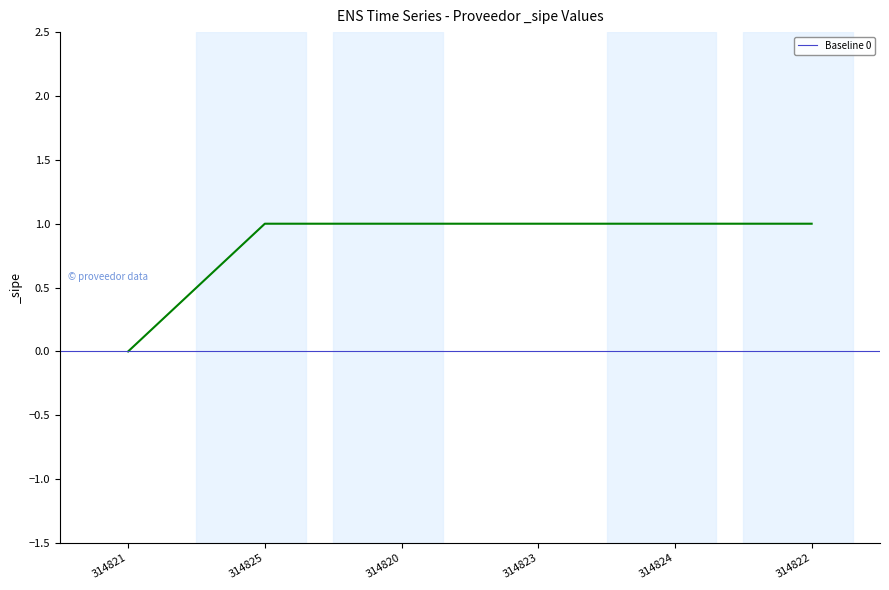

The chart shows a value of 1 at 314823. True or false?

True